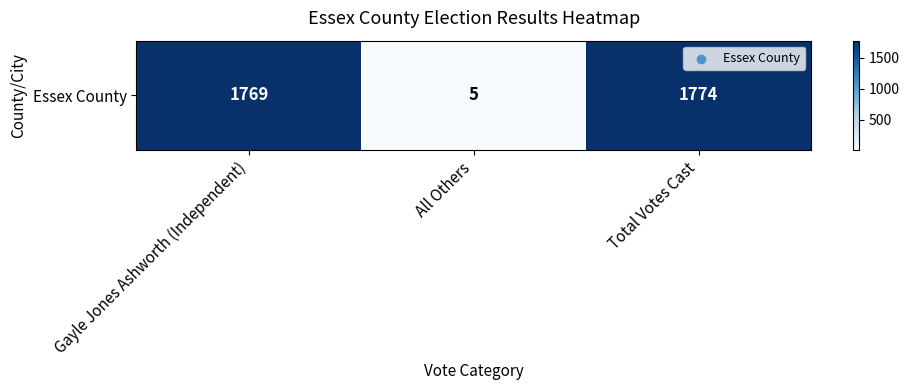

List the labels in order of value, smallest first.

All Others, Gayle Jones Ashworth (Independent), Total Votes Cast